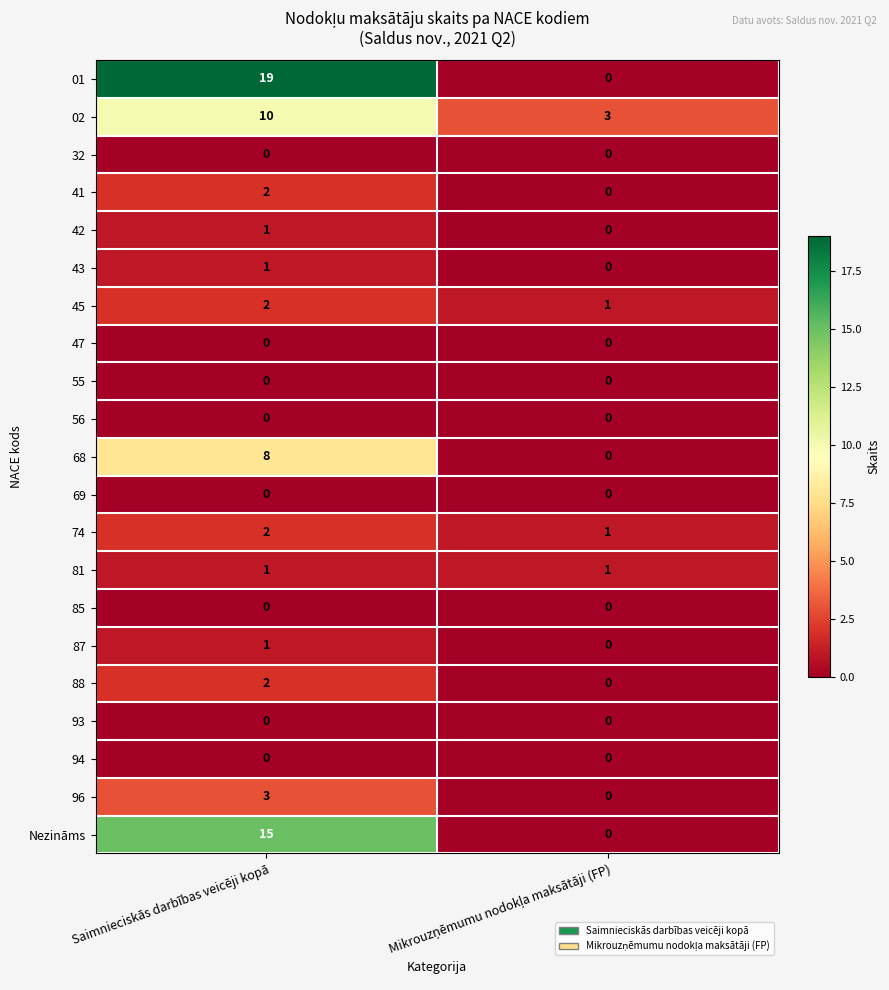

At which category is the sum across all series the highest?

Saimnieciskās darbības veicēji kopā